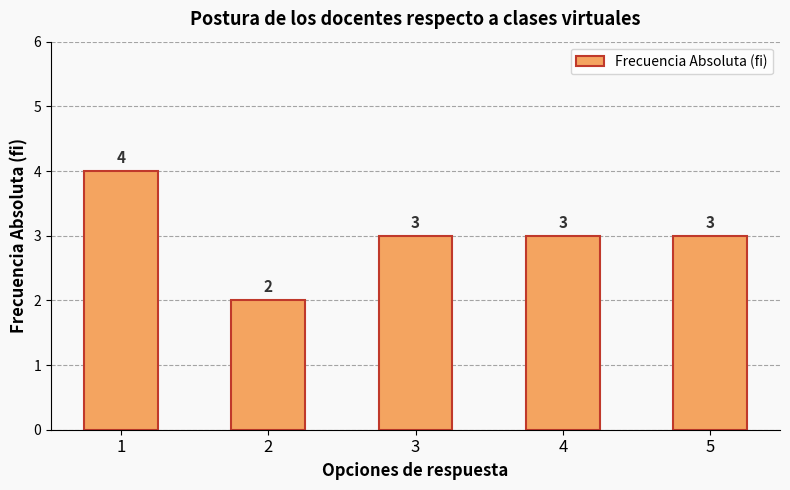

Which label corresponds to the smallest value in the chart?

2